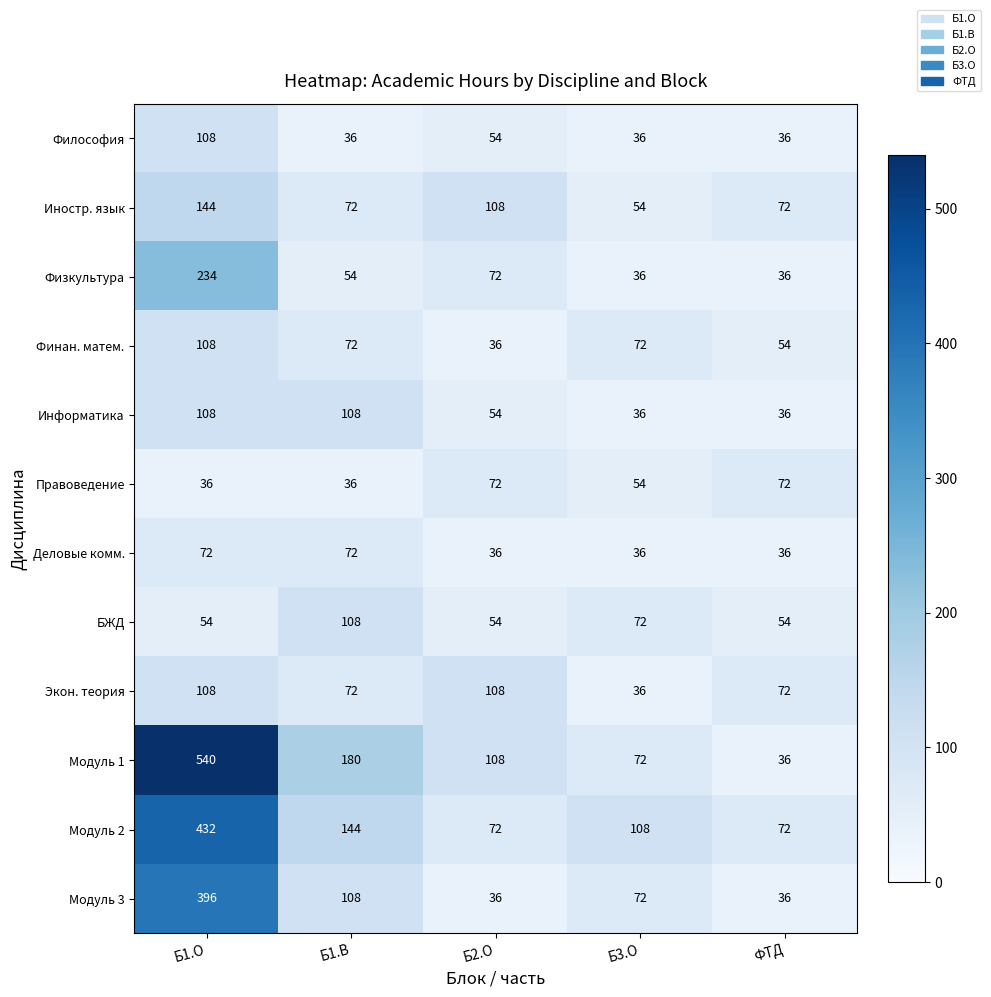

At how many categories does at least one series exceed 51?

5